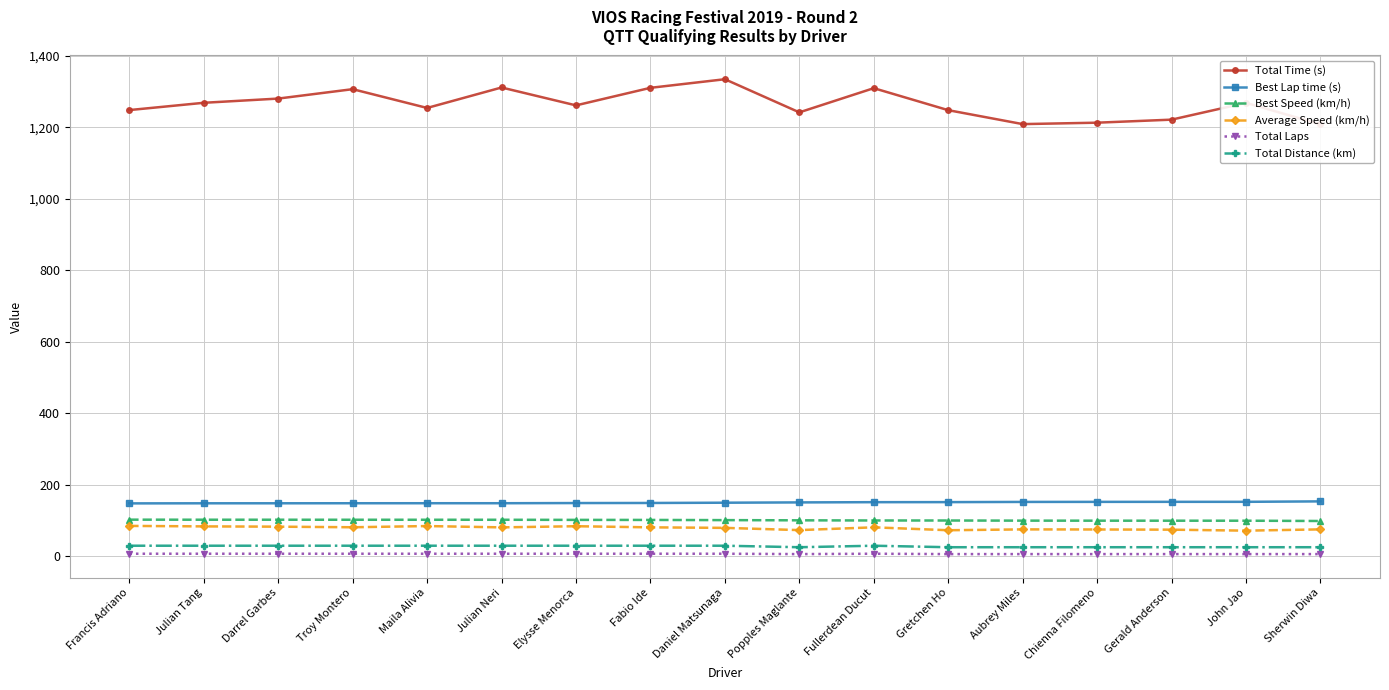

What is the difference between the maximum and minimum values in the Total Time (s) series?

126.2